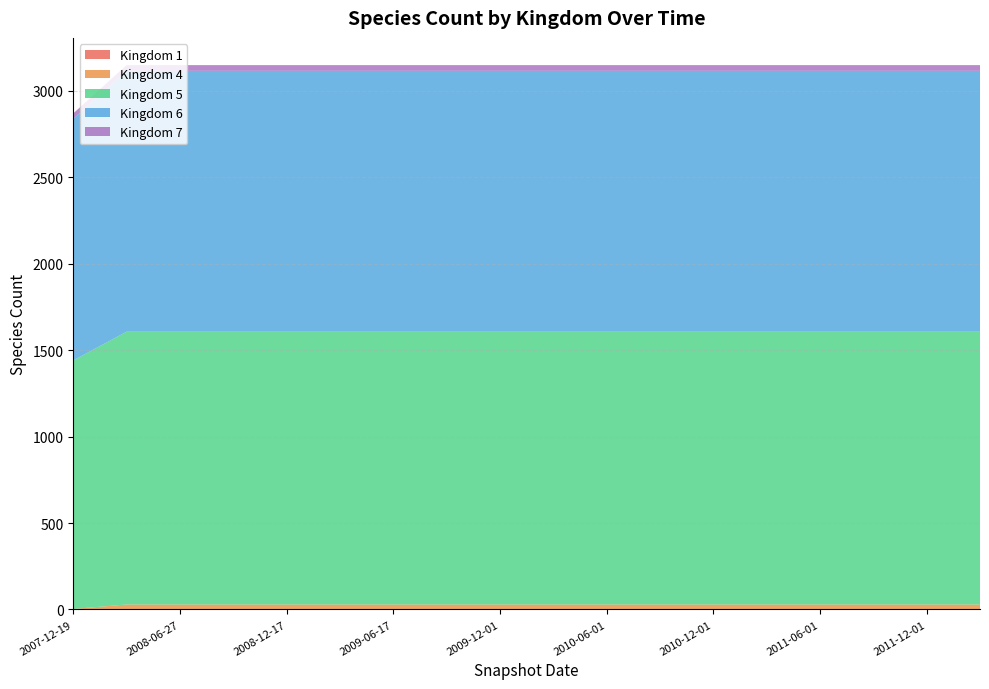

Reading left to right, list all the values displayed in this chart.

1: 2007-12-19=1	2008-04-01=1	2008-06-27=1	2008-10-10=1	2008-12-17=1	2009-04-06=1	2009-06-17=1	2009-09-25=1	2009-12-01=1	2010-03-01=1	2010-06-01=1	2010-09-01=1	2010-12-01=1	2011-03-01=1	2011-06-01=1	2011-09-01=1	2011-12-01=1	2012-03-01=1
4: 2007-12-19=2	2008-04-01=28	2008-06-27=28	2008-10-10=28	2008-12-17=28	2009-04-06=28	2009-06-17=28	2009-09-25=28	2009-12-01=28	2010-03-01=28	2010-06-01=28	2010-09-01=28	2010-12-01=28	2011-03-01=28	2011-06-01=28	2011-09-01=28	2011-12-01=28	2012-03-01=28
5: 2007-12-19=1437	2008-04-01=1577	2008-06-27=1577	2008-10-10=1577	2008-12-17=1577	2009-04-06=1577	2009-06-17=1577	2009-09-25=1577	2009-12-01=1577	2010-03-01=1577	2010-06-01=1577	2010-09-01=1577	2010-12-01=1577	2011-03-01=1577	2011-06-01=1577	2011-09-01=1577	2011-12-01=1577	2012-03-01=1577
6: 2007-12-19=1396	2008-04-01=1508	2008-06-27=1508	2008-10-10=1508	2008-12-17=1508	2009-04-06=1508	2009-06-17=1508	2009-09-25=1508	2009-12-01=1508	2010-03-01=1508	2010-06-01=1508	2010-09-01=1508	2010-12-01=1508	2011-03-01=1508	2011-06-01=1508	2011-09-01=1508	2011-12-01=1508	2012-03-01=1508
7: 2007-12-19=32	2008-04-01=33	2008-06-27=33	2008-10-10=33	2008-12-17=33	2009-04-06=33	2009-06-17=33	2009-09-25=33	2009-12-01=33	2010-03-01=33	2010-06-01=33	2010-09-01=33	2010-12-01=33	2011-03-01=33	2011-06-01=33	2011-09-01=33	2011-12-01=33	2012-03-01=33